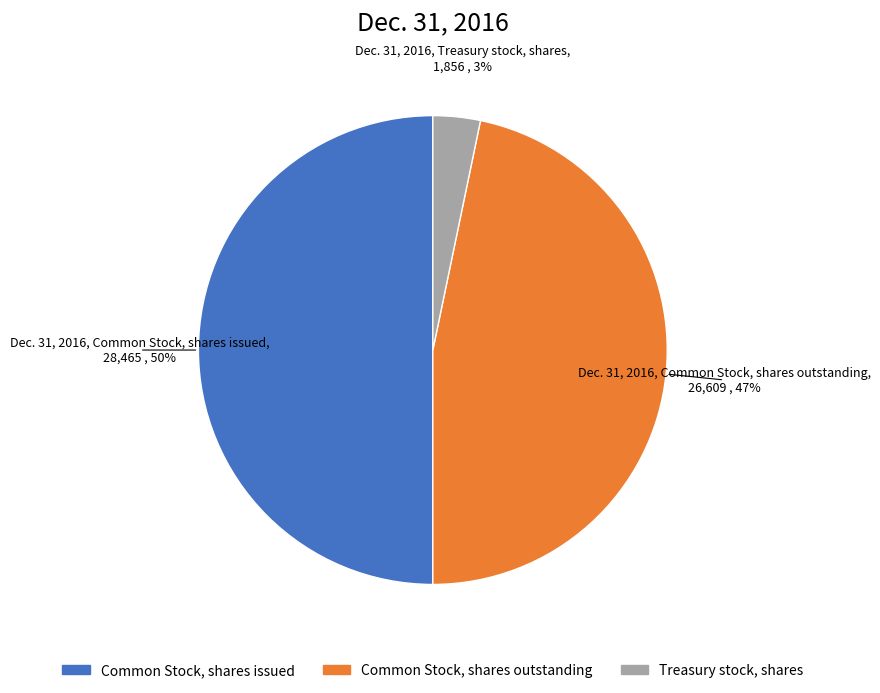

Is the sum of Common Stock, shares issued and Treasury stock, shares greater than half?

Yes